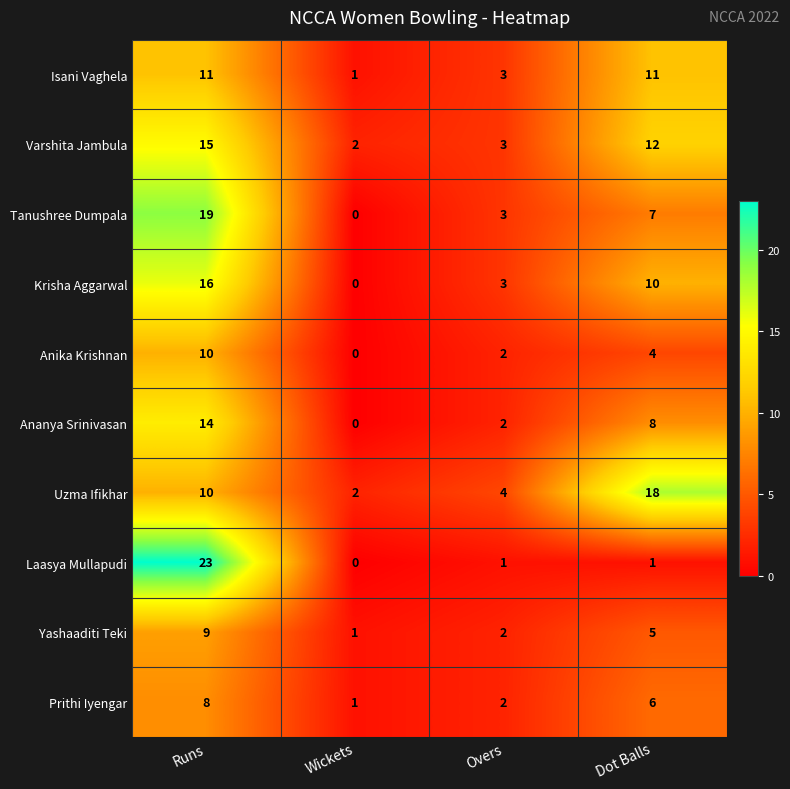

Which label corresponds to the smallest value in the chart?

Wickets